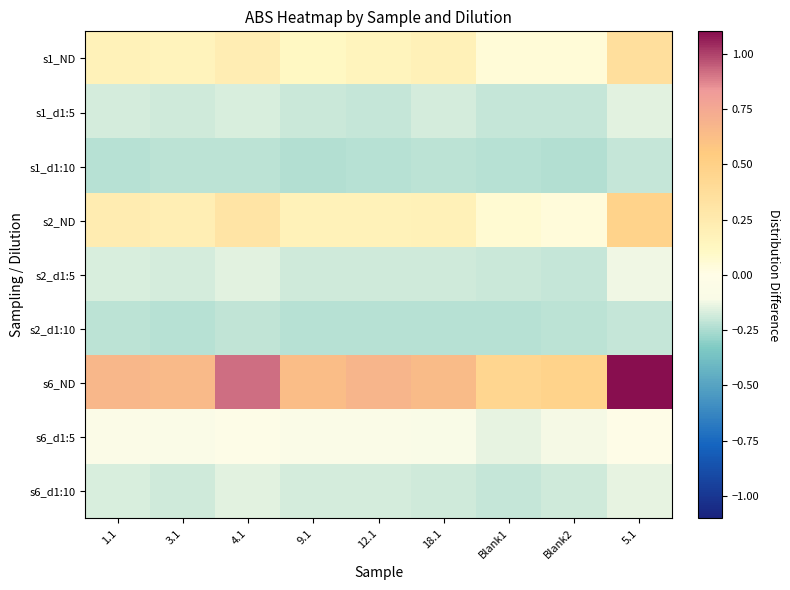

Rank the series at 1.1 from lowest to highest value.

s1_d1:10, s2_d1:10, s1_d1:5, s6_d1:10, s2_d1:5, s6_d1:5, s1_ND, s2_ND, s6_ND